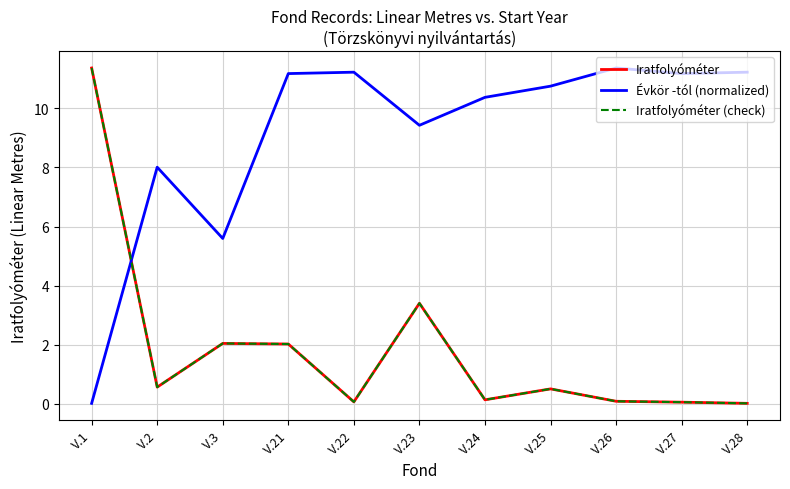

At V.23, list the series in order from largest to smallest.

Évkör -tól (normalized), Iratfolyóméter, Iratfolyóméter (check)